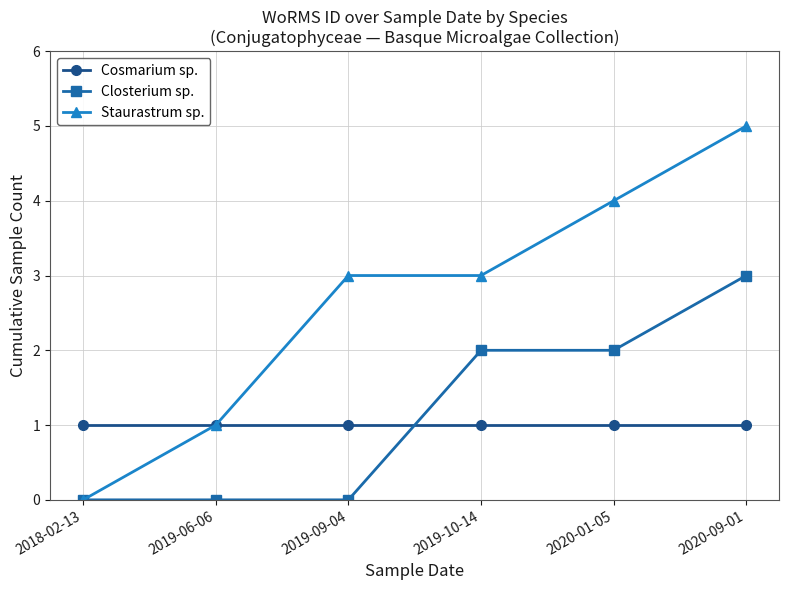

What is the value of the Staurastrum sp. point at the 2nd from the left?

1